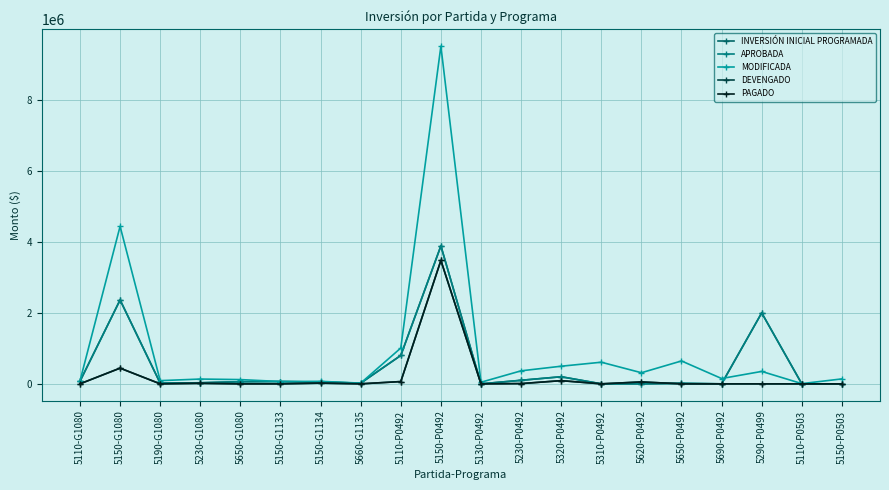

Between 5110-G1080 and 5110-P0503, which is larger?

5110-G1080